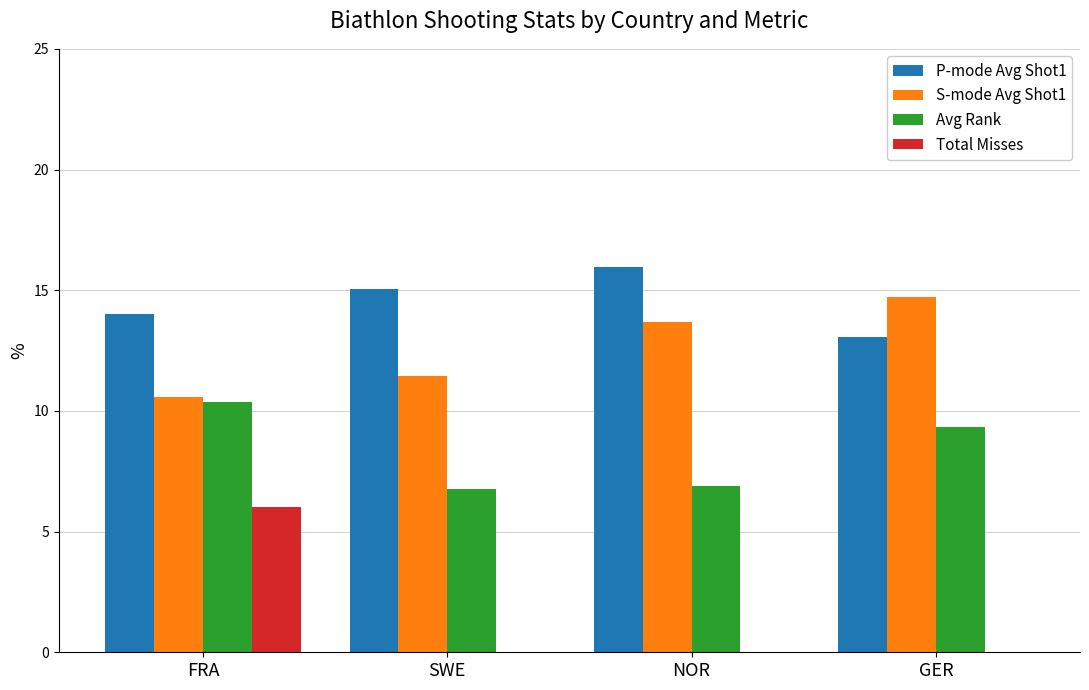

The value of P-mode Avg Shot1 at GER is 13.1. True or false?

True